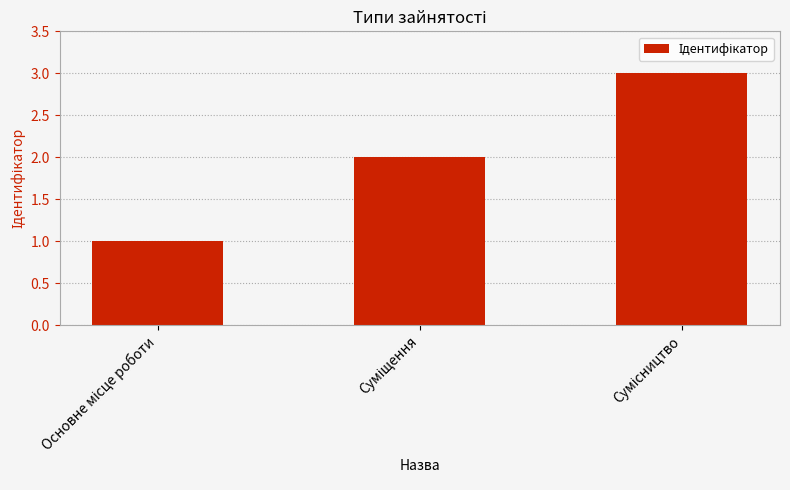

What is the sum of all values?

6